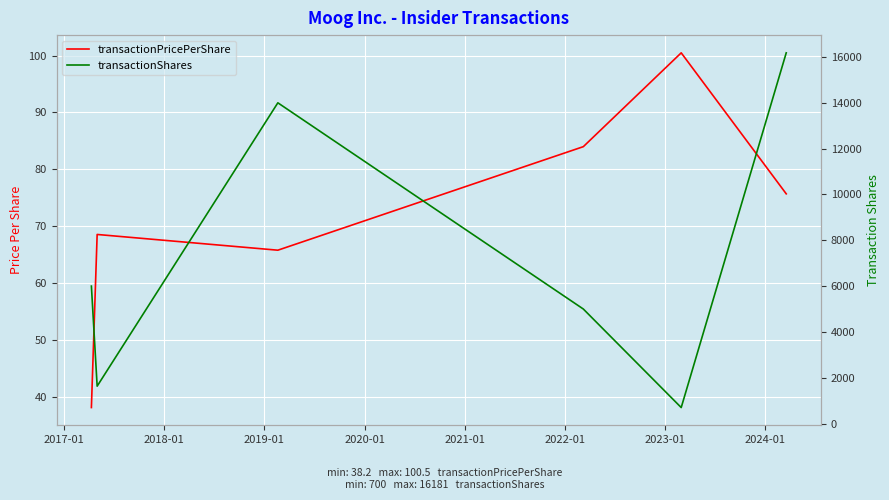

True or false: transactionShares and transactionPricePerShare cross at least once.

False